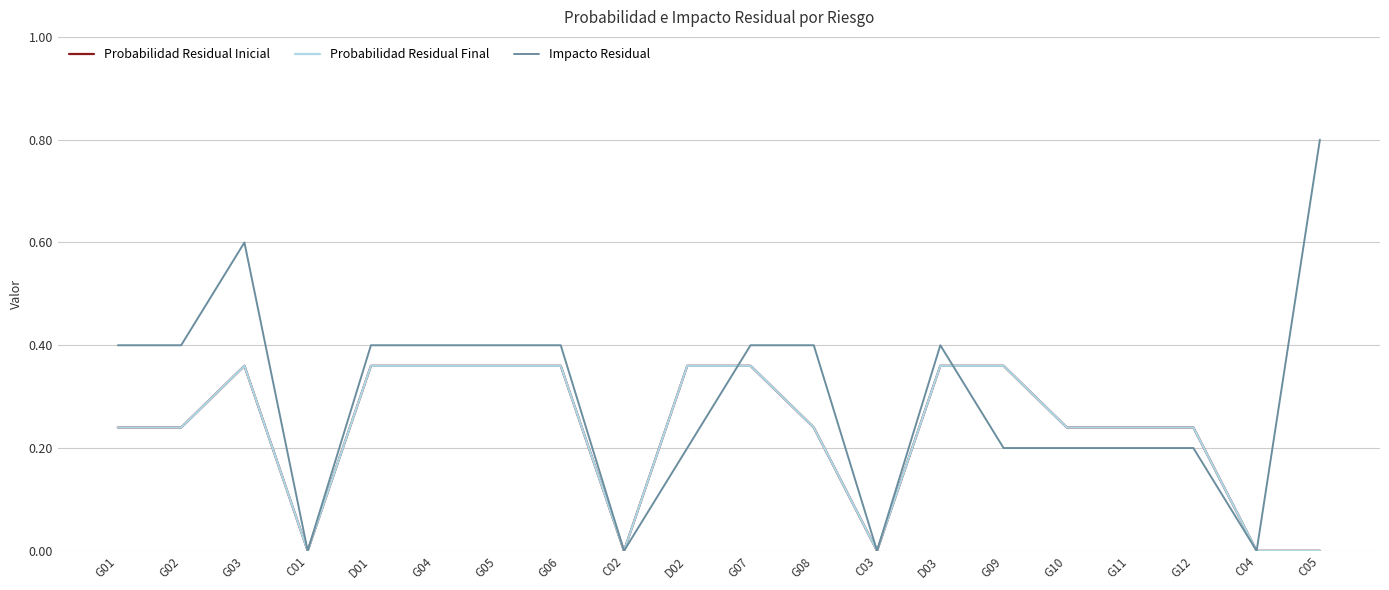

True or false: Probabilidad Residual Final and Impacto Residual cross at least once.

True